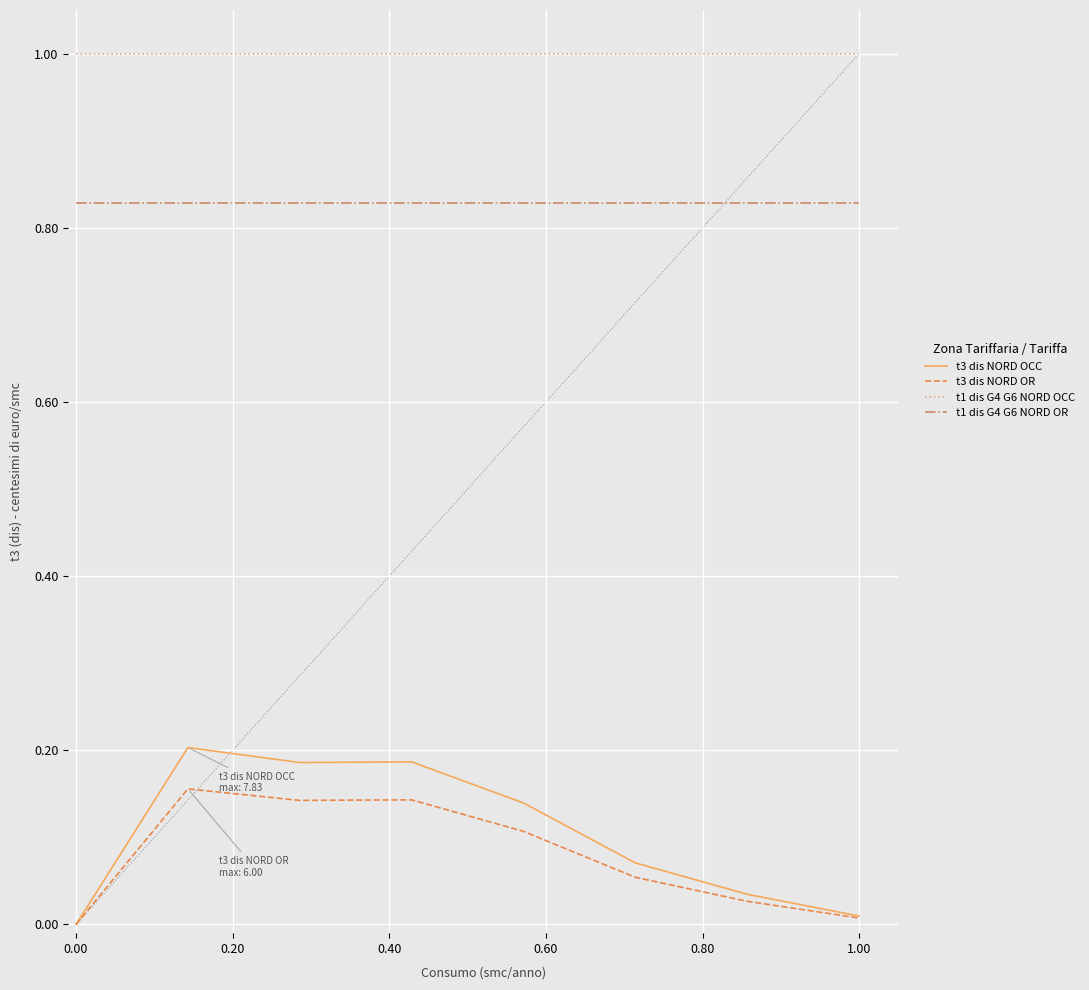

True or false: t1 dis G4 G6 NORD OCC and t3 dis NORD OR intersect in this chart.

False